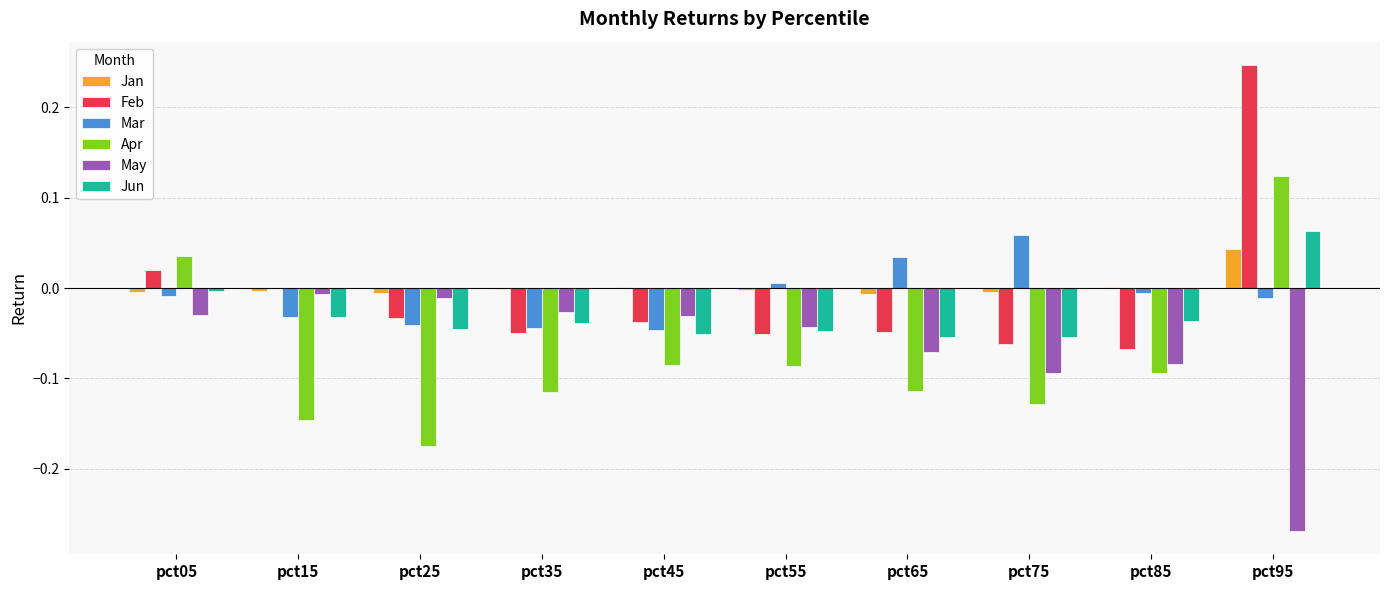

Is the value of May at pct45 greater than the value of Jun at pct75?

Yes